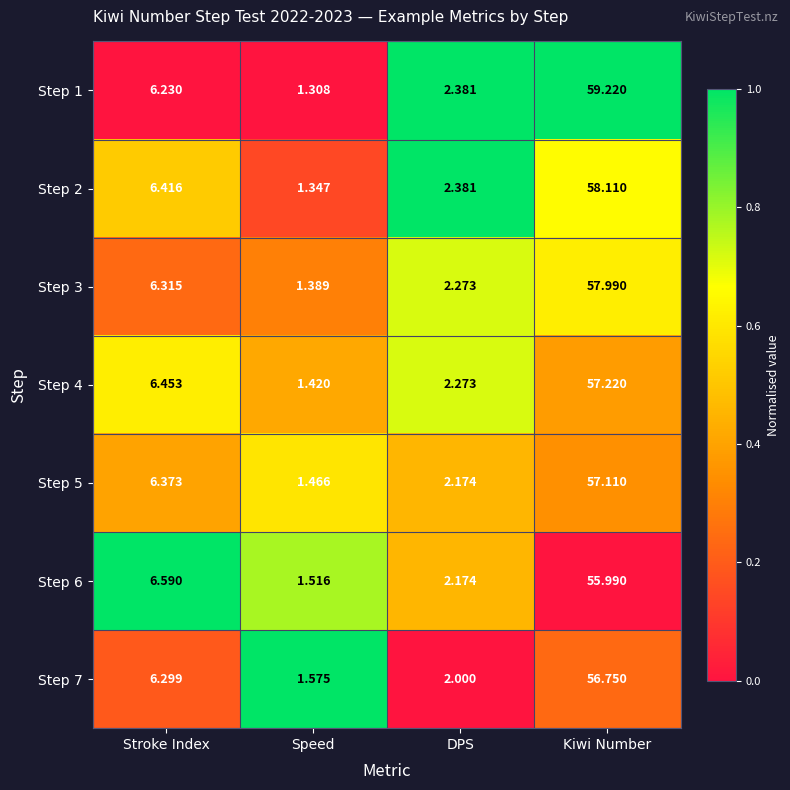

Is the value of Step 1 at Stroke Index greater than the value of Step 4 at Kiwi Number?

No